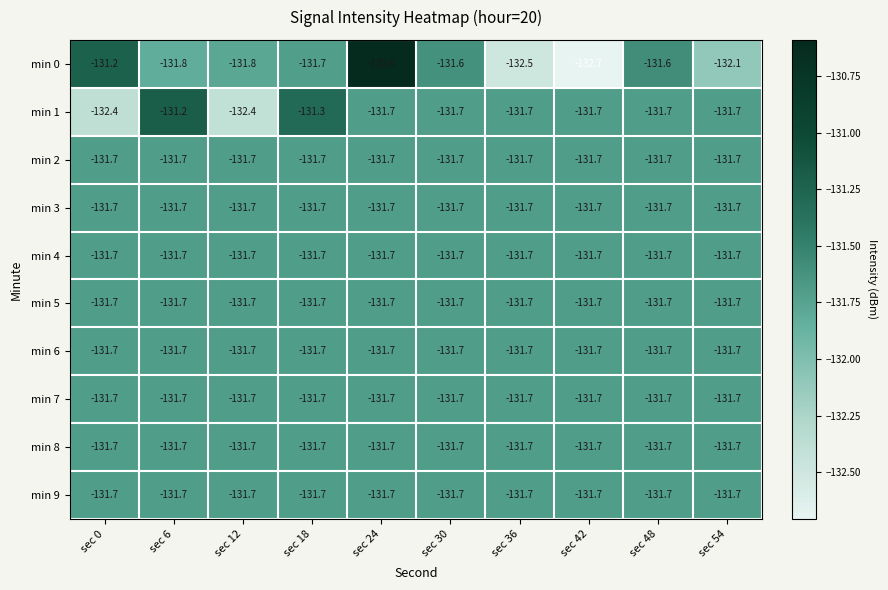

True or false: min 2 has a value of -236.1 at sec 24.

False